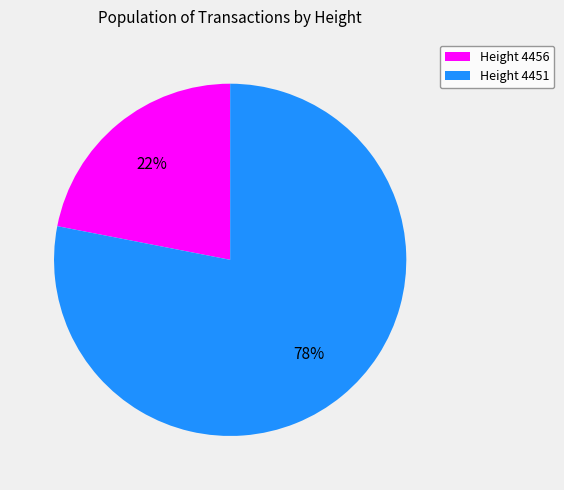

Combined, do Height 4451 and Height 4456 account for over 50%?

Yes